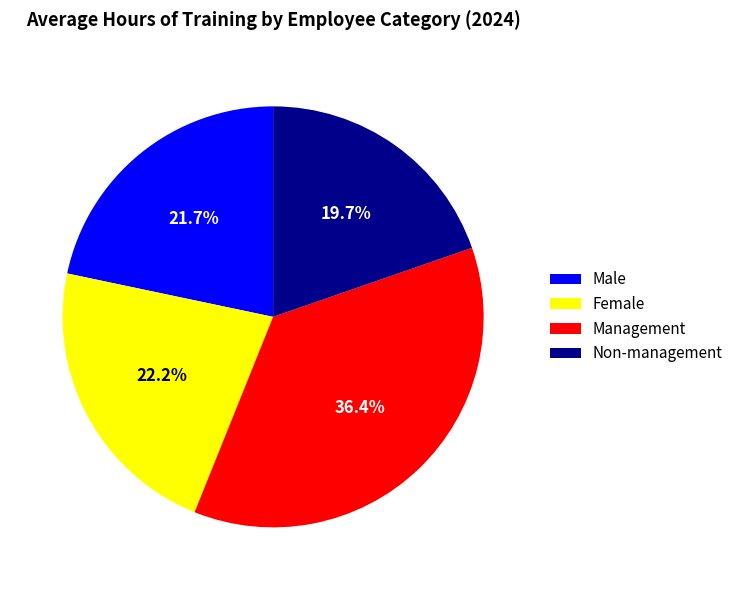

Combined, what portion of the pie is Management and Male?

58.1%